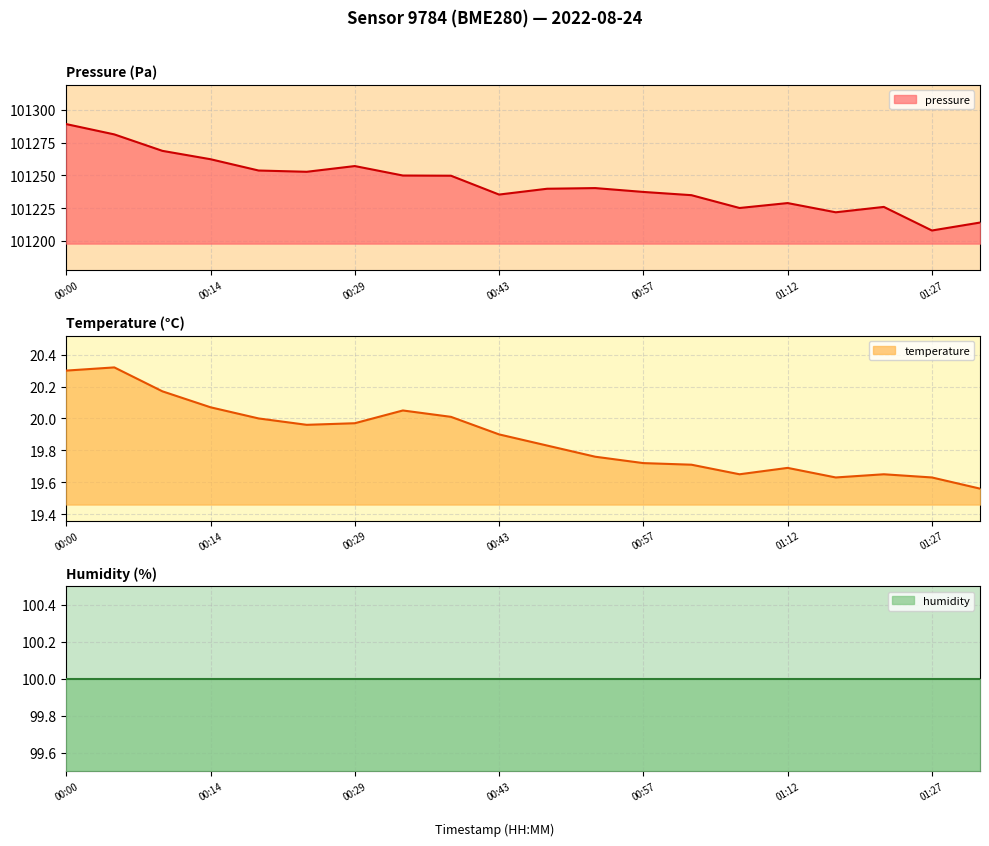

At how many categories does at least one series exceed 5565?

20